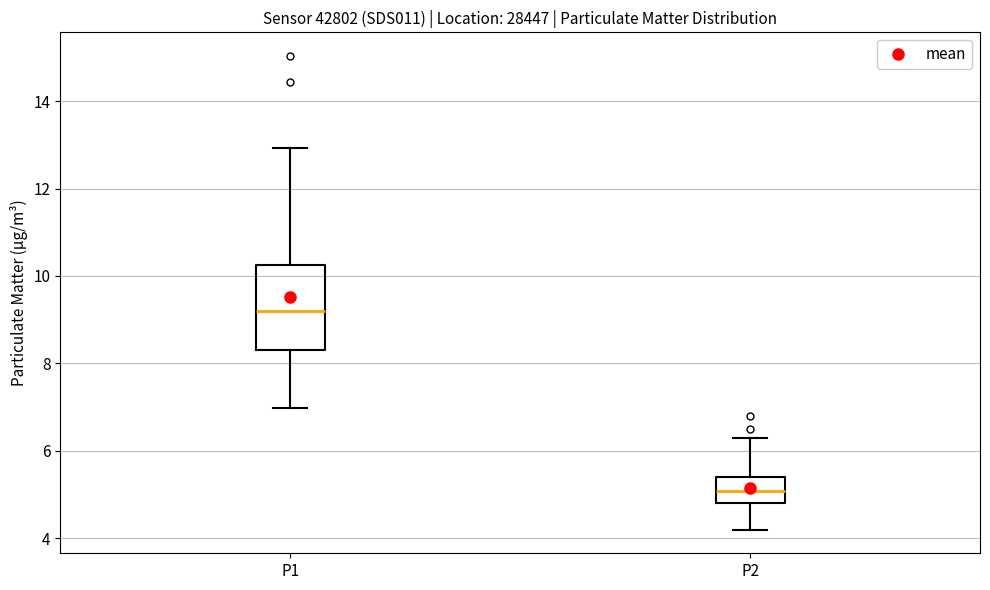

Reading left to right, read every box against the y-axis: the position of its median line, the range the box covers, and the ends of its whiskers. The values are not printed on the chart, so give them approximately, as read against the axis.

P1: median 9.2, box 8.4 to 10.2, whiskers 7.0 to 13.0
P2: median 5.0, box 4.8 to 5.4, whiskers 4.2 to 6.4